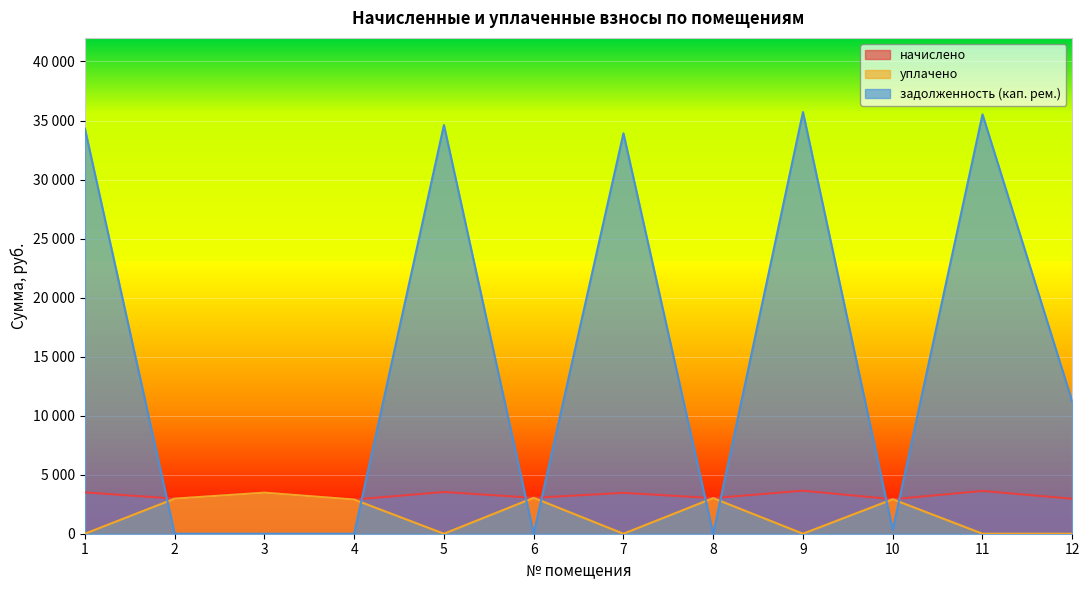

Does the chart display data point markers on the line(s)?

No